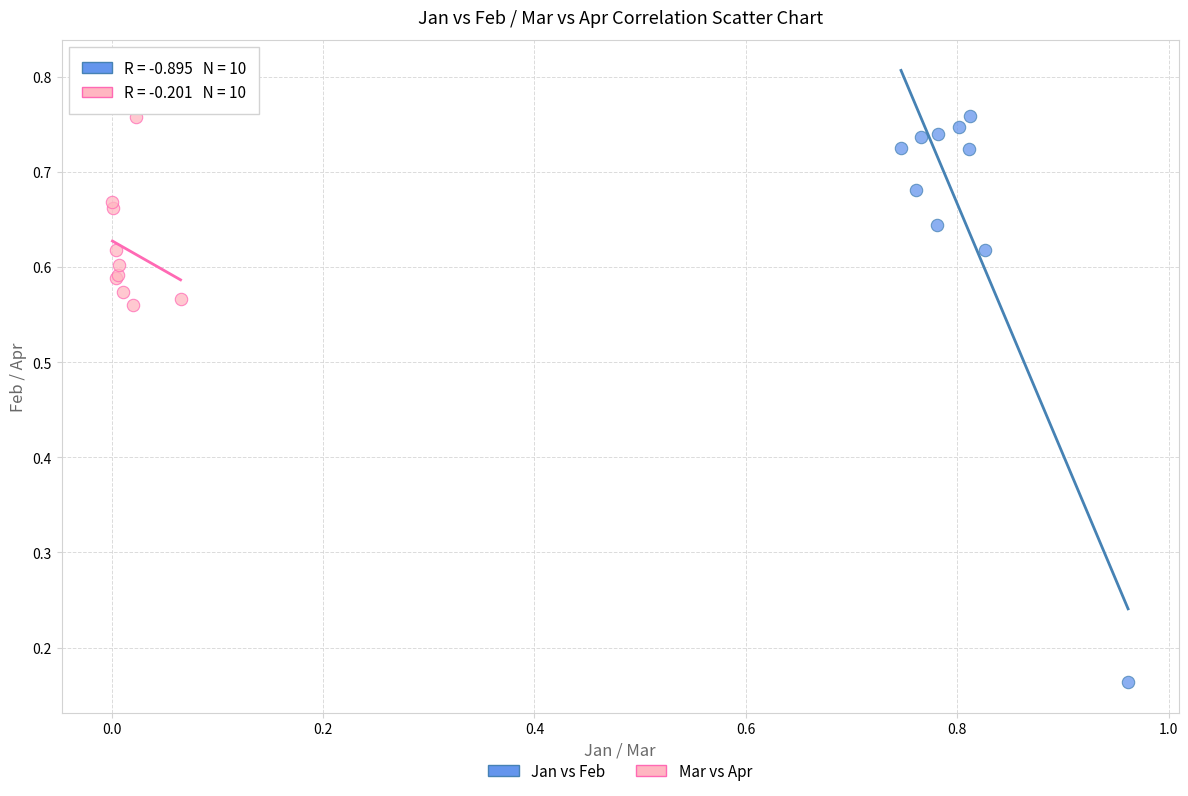

Which series has the largest Y range (max minus min)?

Jan vs Feb